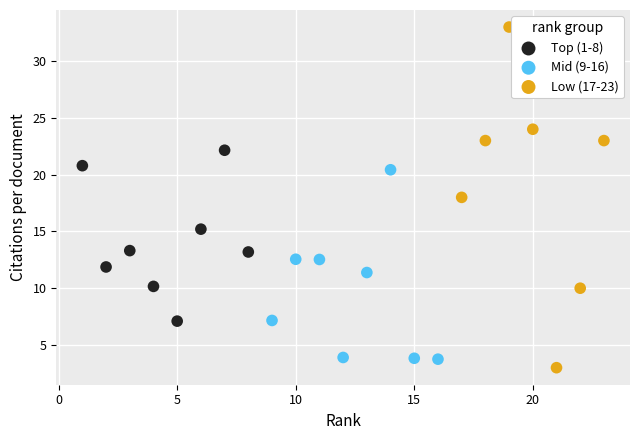

Which series reaches the maximum Y coordinate?

Low (17-23)